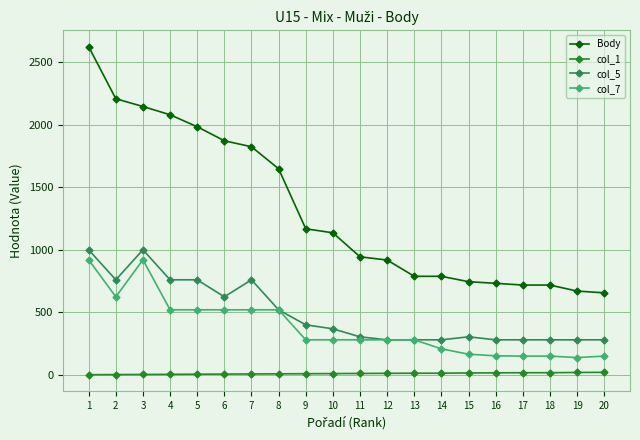

What is the total value across all series at 15?

1229